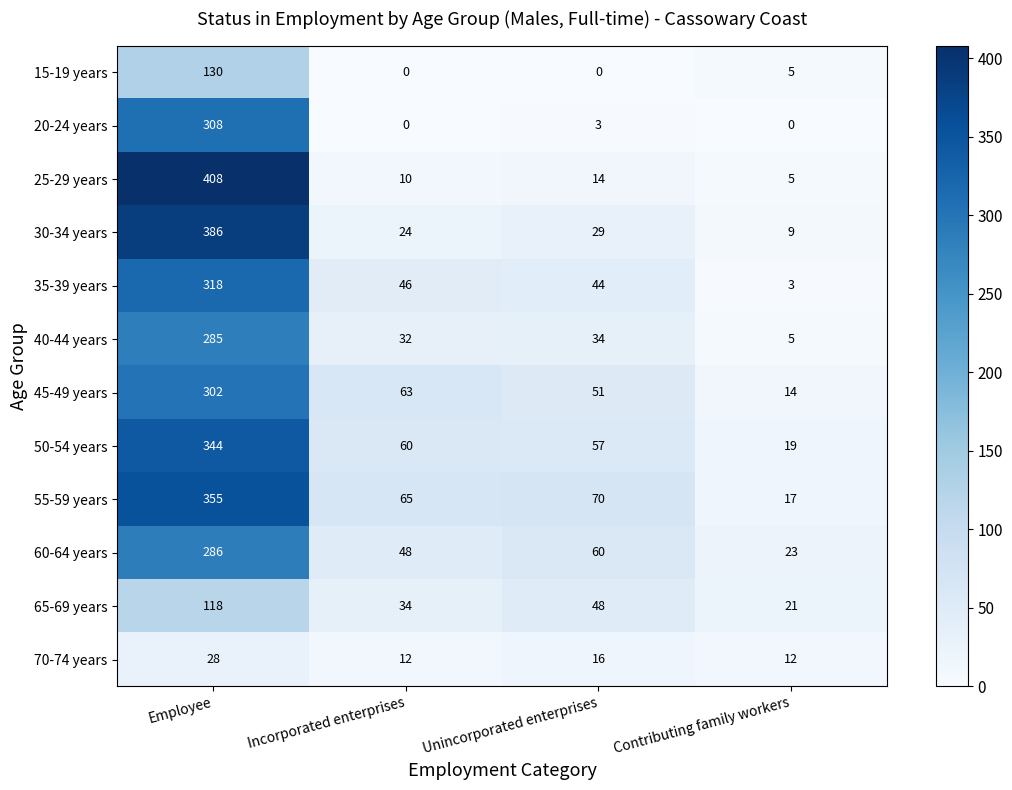

What value does the 70-74 years series have at Employee, to the nearest 10?

30